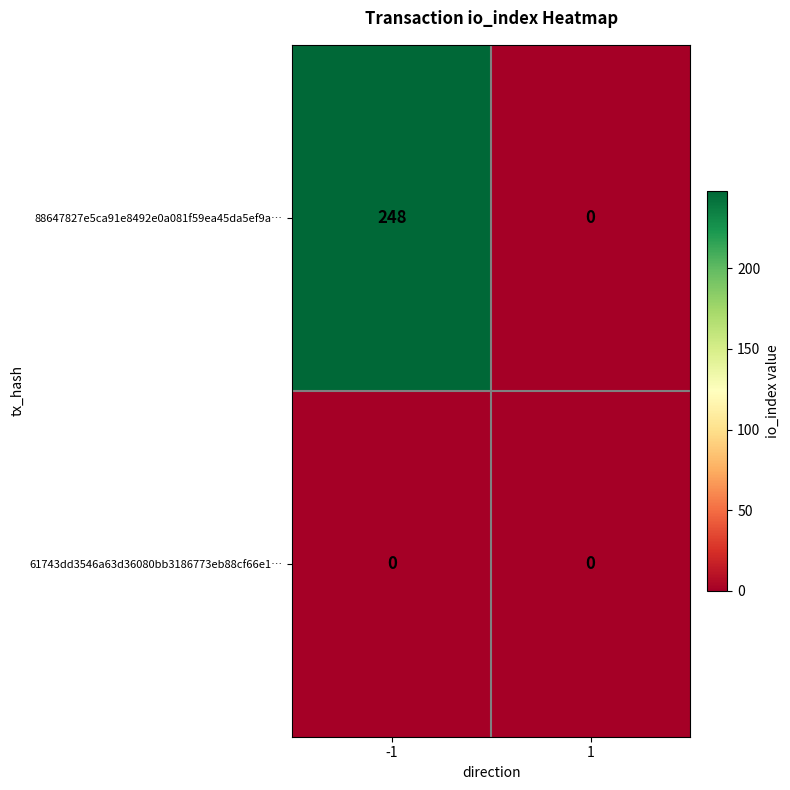

Reading left to right, what are all the values shown in this chart?

88647827e5ca91e8492e0a081f59ea45da5ef9a…: 248	0
61743dd3546a63d36080bb3186773eb88cf66e1…: 0	0